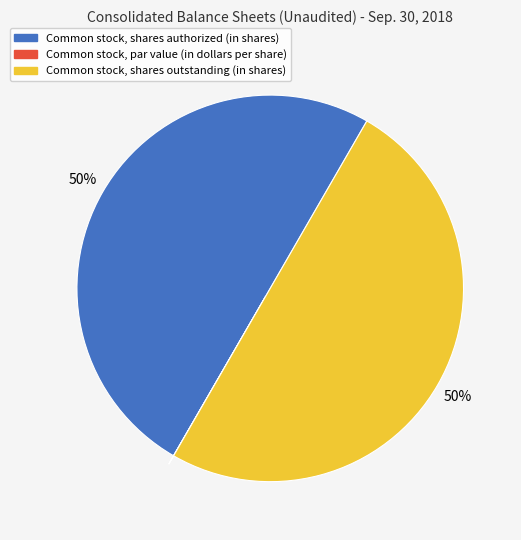

Is it true that Common stock, shares authorized (in shares) is 50% of the pie?

True